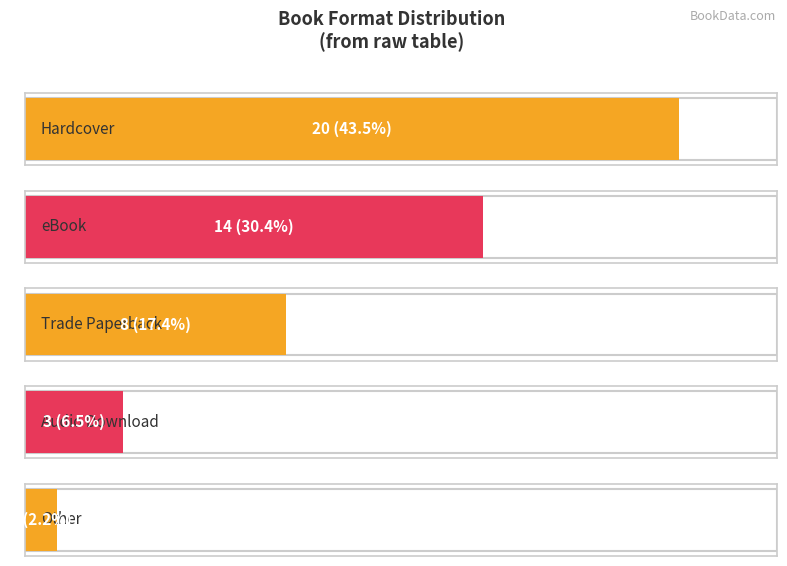

What is the ratio of the value at Audio Download to the value at Hardcover?

0.1